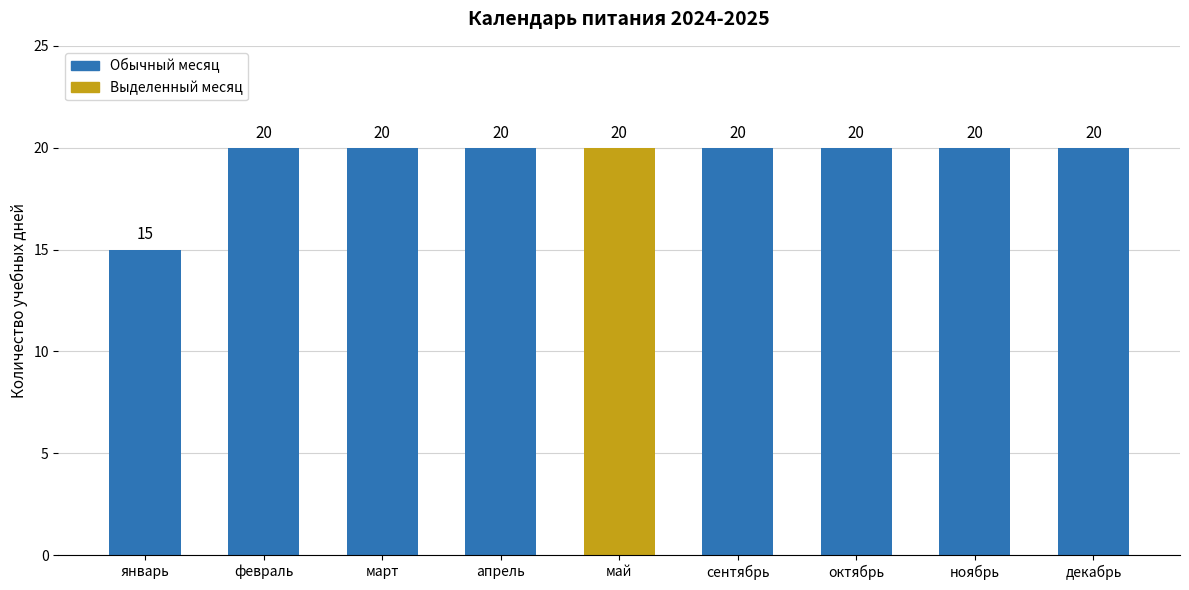

What is the change in value from январь to март?

+5